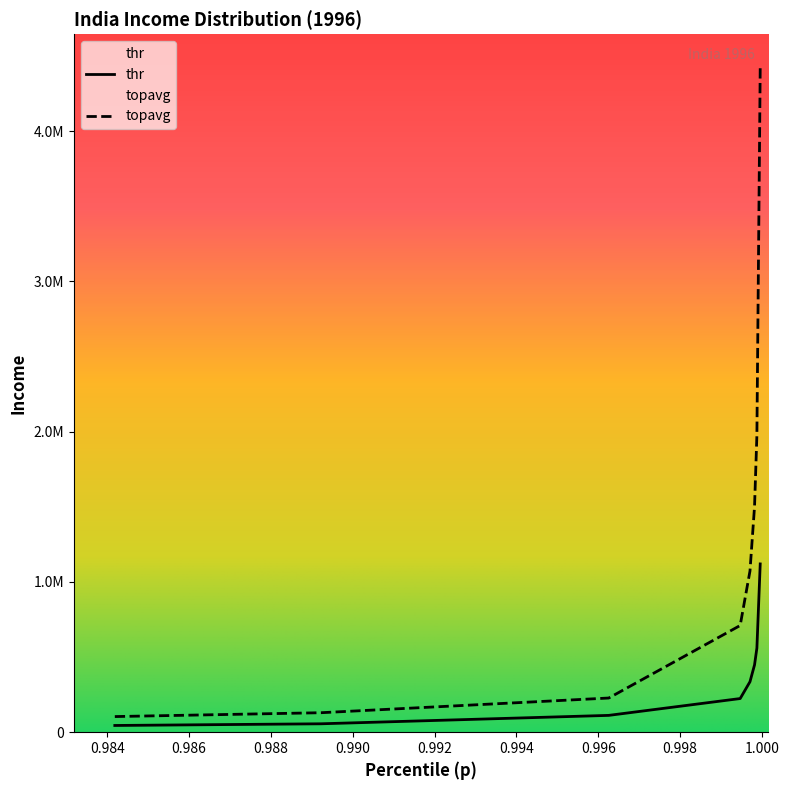

List the series in order of their peak value, highest first.

topavg, thr